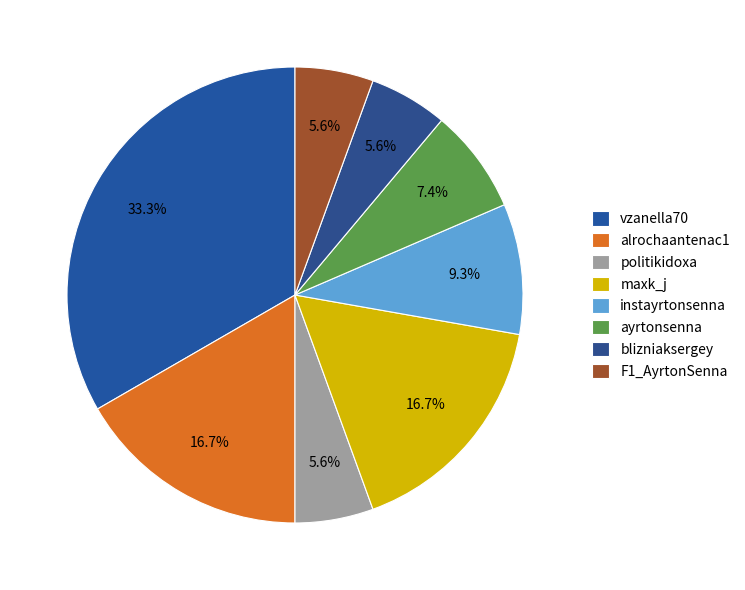

The vzanella70 slice represents 33% of the pie. True or false?

True